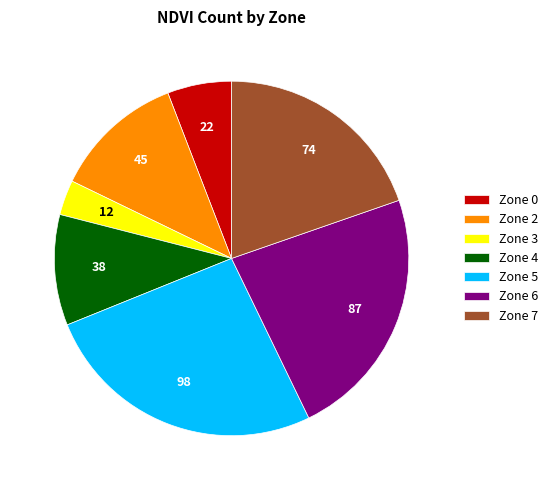

Does Zone 5 represent more than half of the total?

No